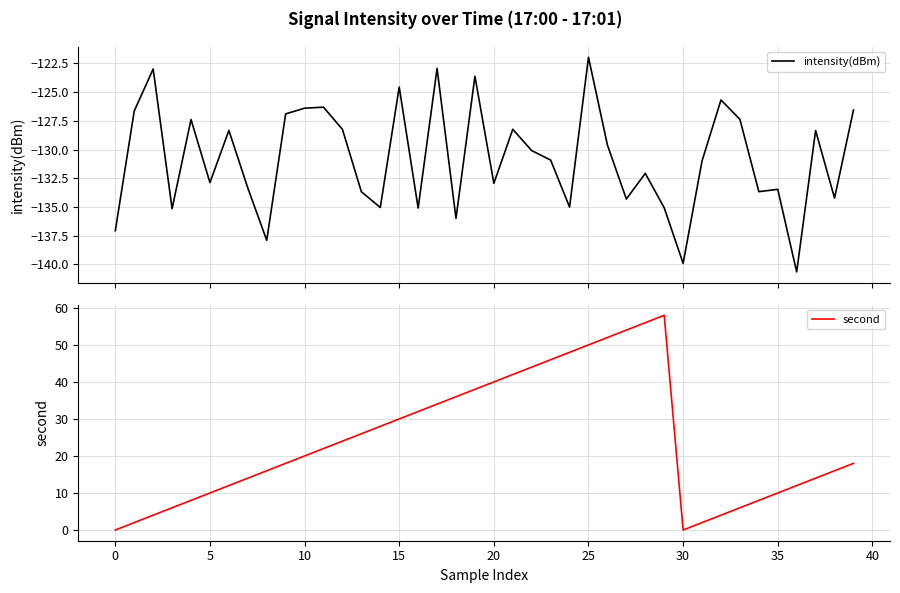

What is the minimum value for intensity(dBm)?

-140.7